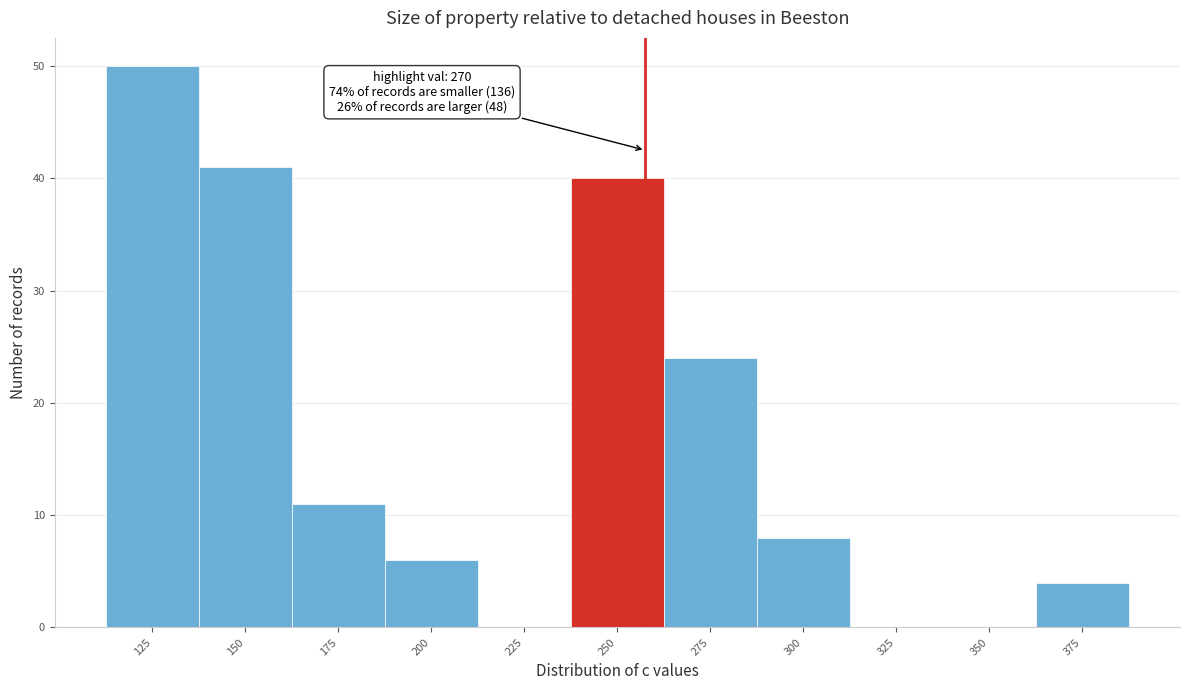

Reading right to left, extract all data points from this chart.

375=4	350=0	325=0	300=8	275=24	250=40	225=0	200=6	175=11	150=41	125=50